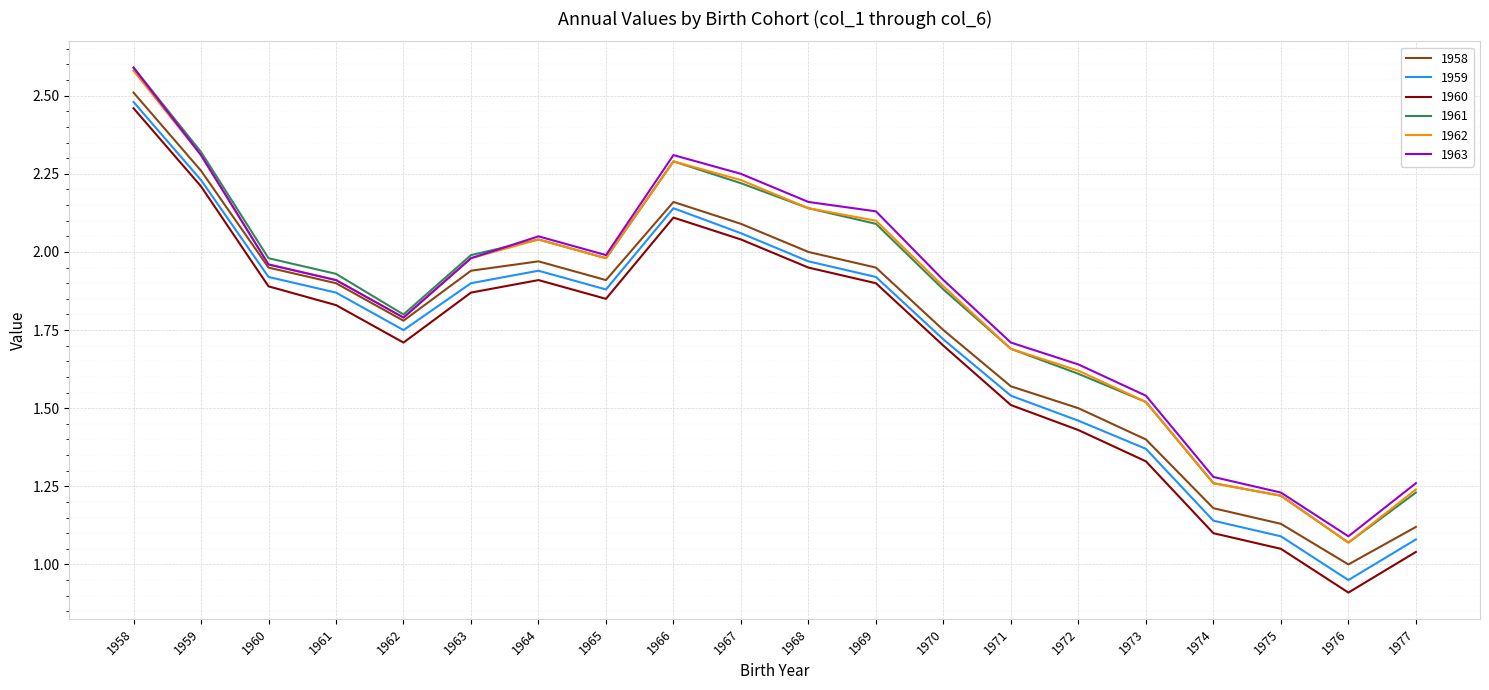

How many categories are shown in the chart?

20